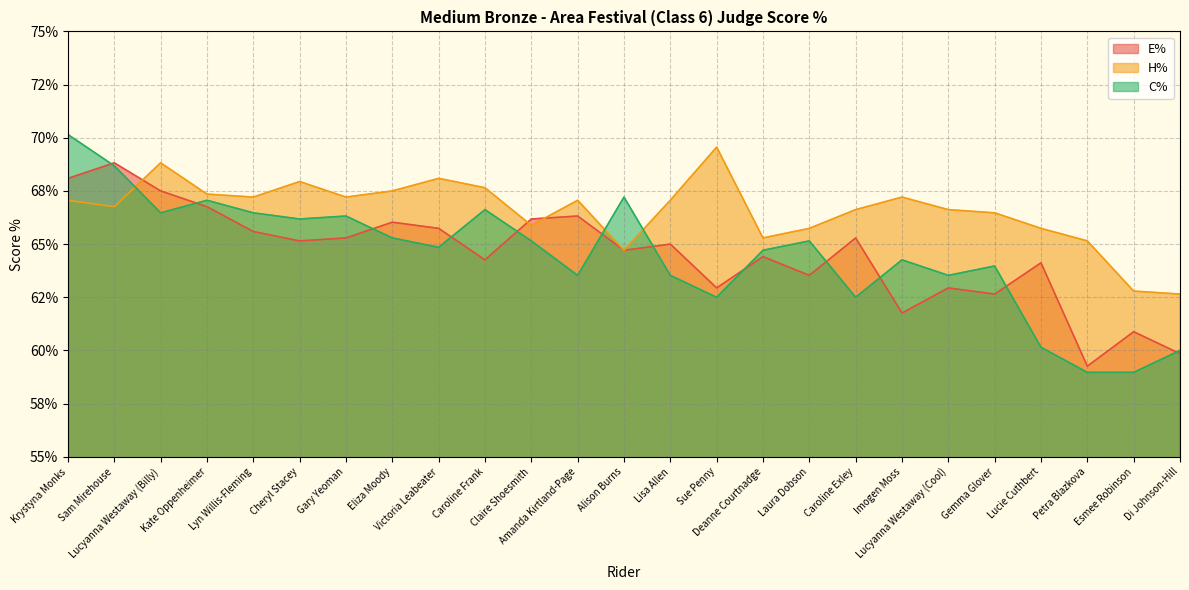

Where do H% and E% first cross each other?

Sam Mirehouse and Lucyanna Westaway (Billy)